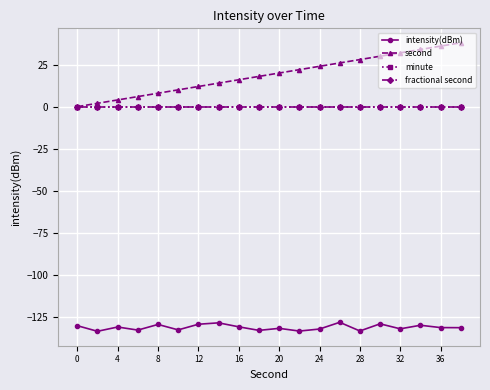

Does the chart have visible grid lines?

Yes